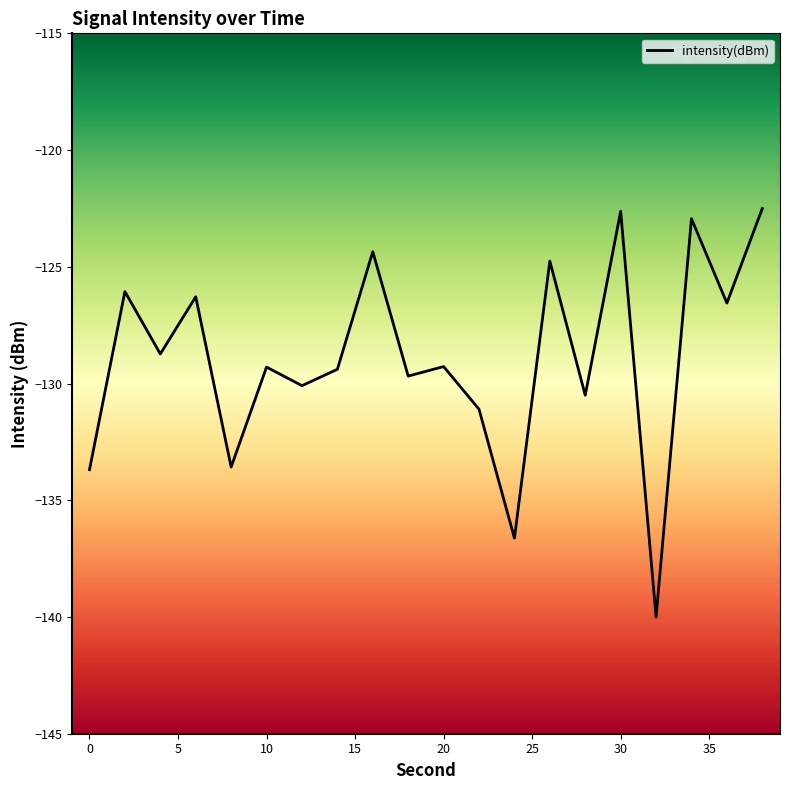

Does the chart display data point markers on the line(s)?

No